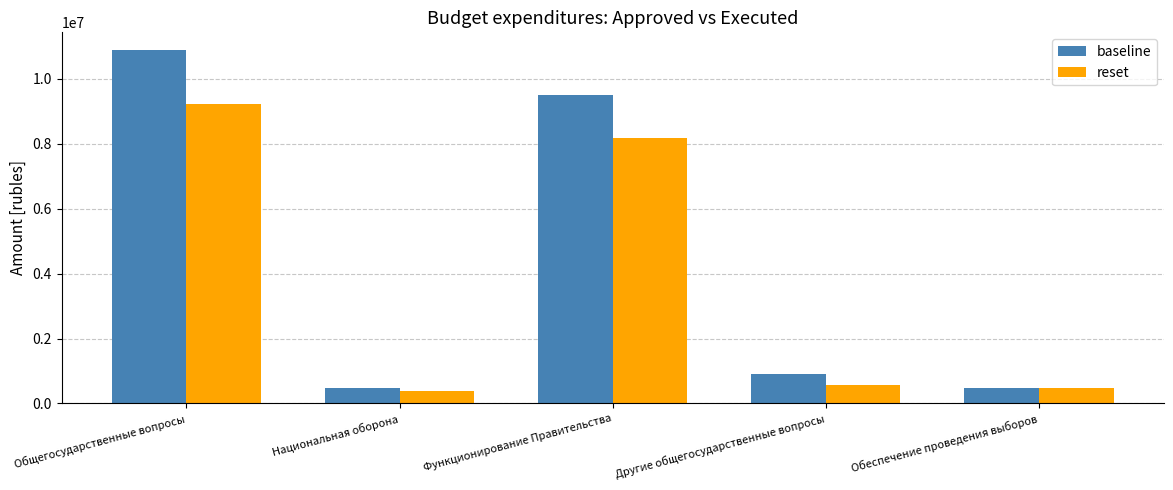

What is the label of the 1st bar from the left?

Общегосударственные вопросы